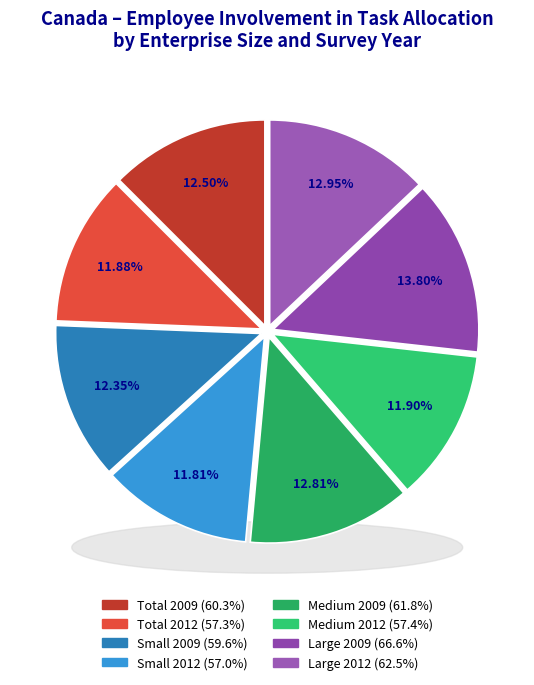

Rank the categories by value from highest to lowest.

Large 2009, Large 2012, Medium 2009, Total 2009, Small 2009, Medium 2012, Total 2012, Small 2012